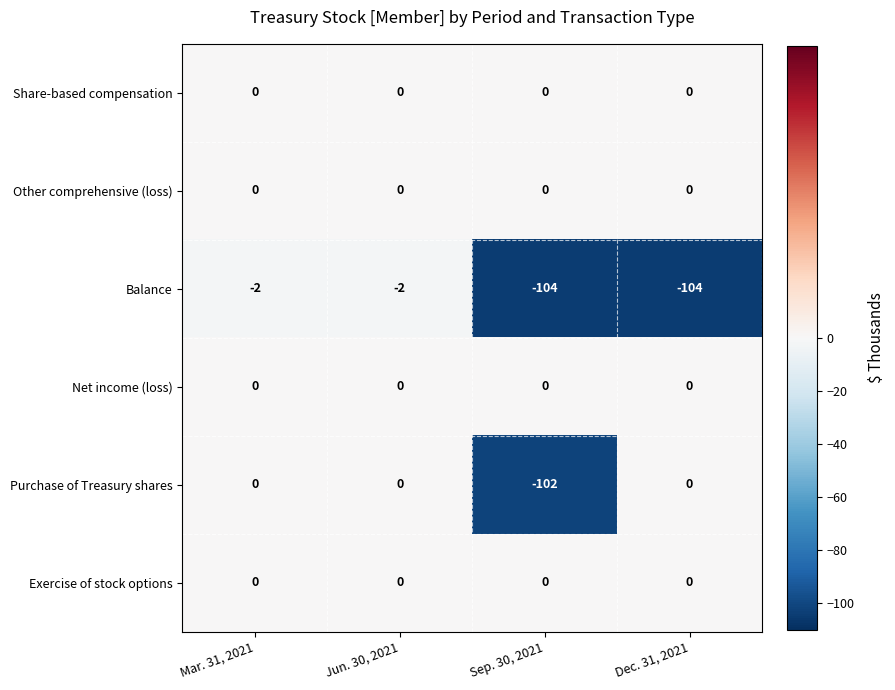

What is the difference between the highest and lowest values at Jun. 30, 2021?

2